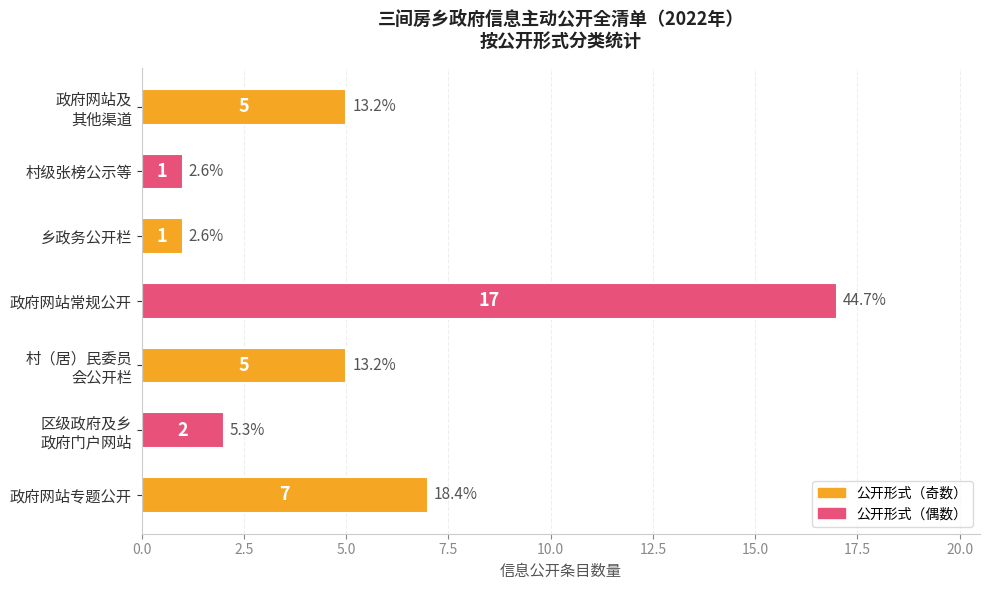

At which category does the chart reach its peak across all series?

政府网站常规公开